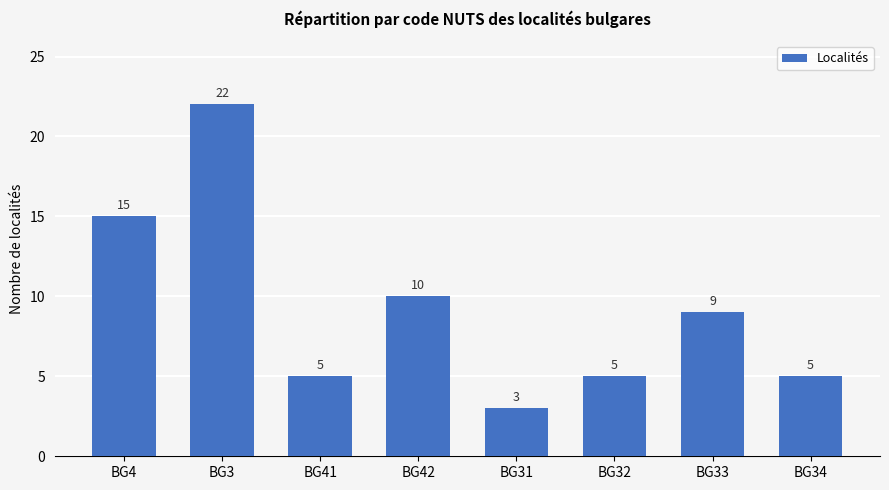

What value does the data have at BG3, to the nearest 10?

20